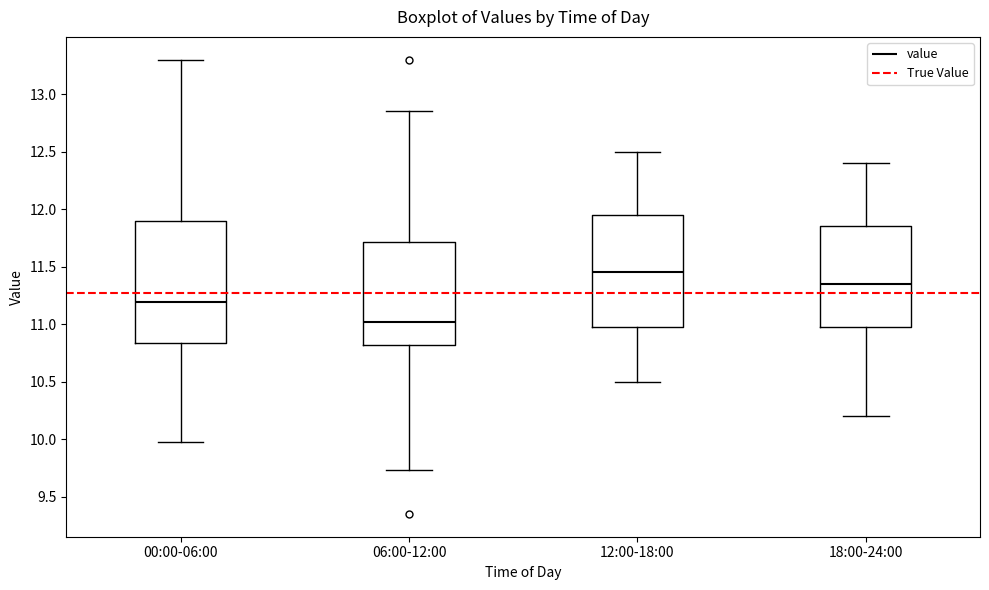

Reading left to right, read every box against the y-axis: the position of its median line, the range the box covers, and the ends of its whiskers. The values are not printed on the chart, so give them approximately, as read against the axis.

00:00-06:00: median 11.20, box 10.85 to 11.90, whiskers 10.00 to 13.30
06:00-12:00: median 11.00, box 10.80 to 11.70, whiskers 9.75 to 12.85
12:00-18:00: median 11.45, box 11.00 to 11.95, whiskers 10.50 to 12.50
18:00-24:00: median 11.35, box 11.00 to 11.85, whiskers 10.20 to 12.40